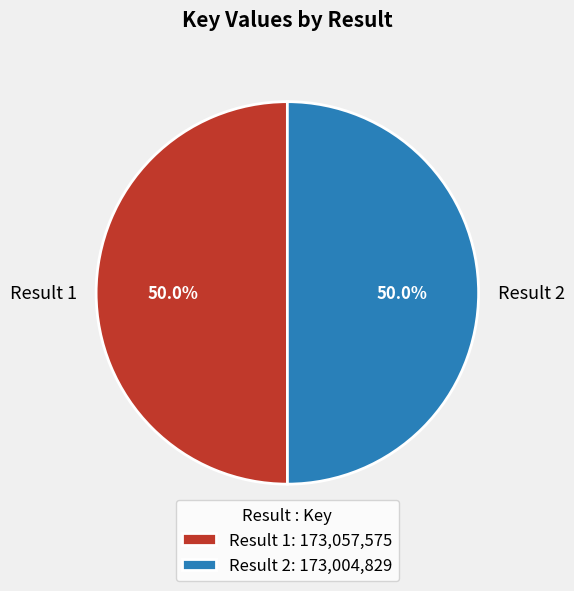

To the nearest percent, what portion does Result 2 represent?

50%